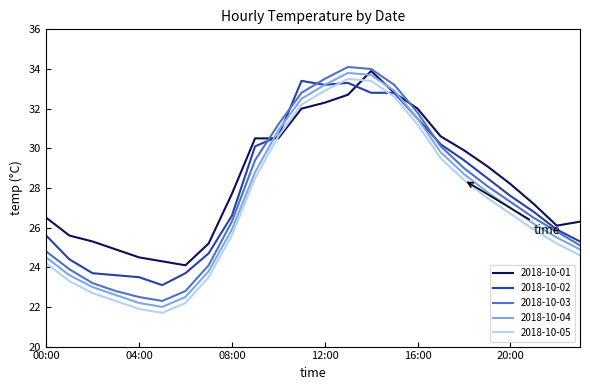

What is the minimum value for 2018-10-04?

22.0